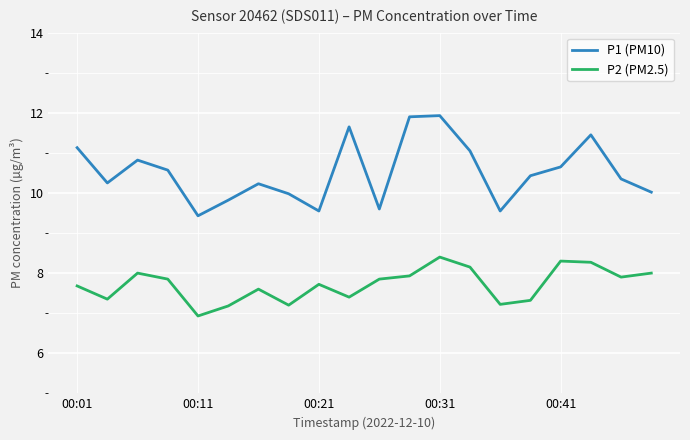

What is the minimum value for P2 (PM2.5)?

6.9